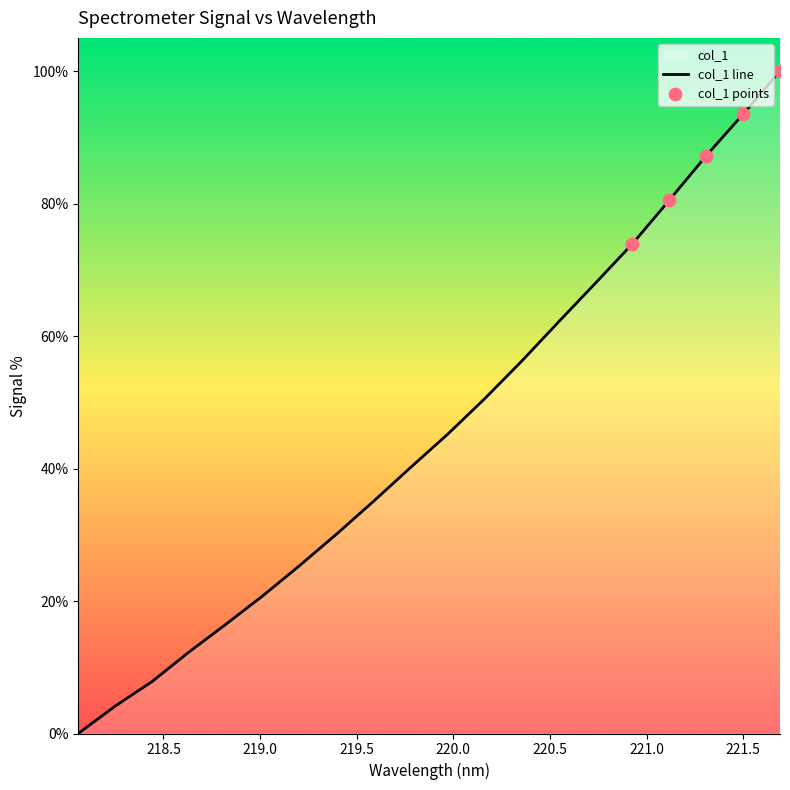

Approximately how many times larger is the value at 220.7354 compared to 219.2067?

2.7